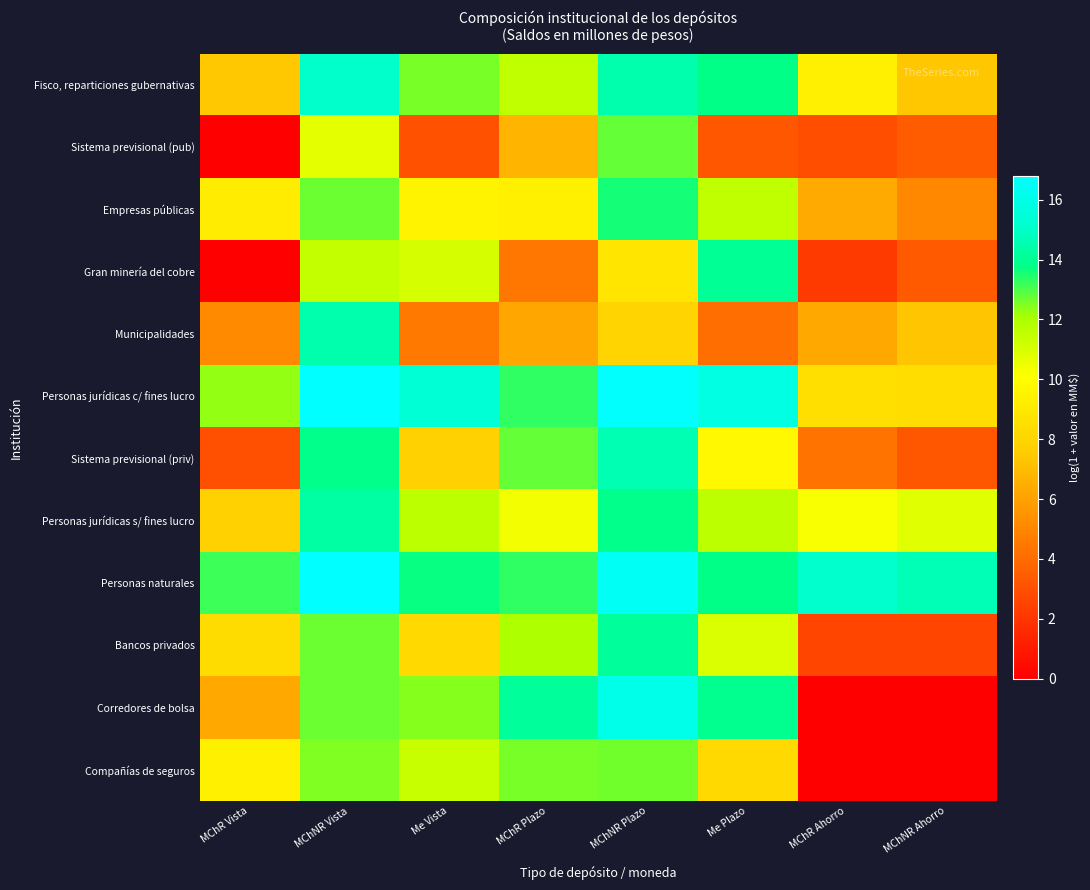

List the series in order of their peak value, lowest first.

Compañías de seguros, Sistema previsional (pub), Empresas públicas, Gran minería del cobre, Bancos privados, Personas jurídicas s/ fines lucro, Municipalidades, Sistema previsional (priv), Fisco, reparticiones gubernativas, Corredores de bolsa, Personas jurídicas c/ fines lucro, Personas naturales